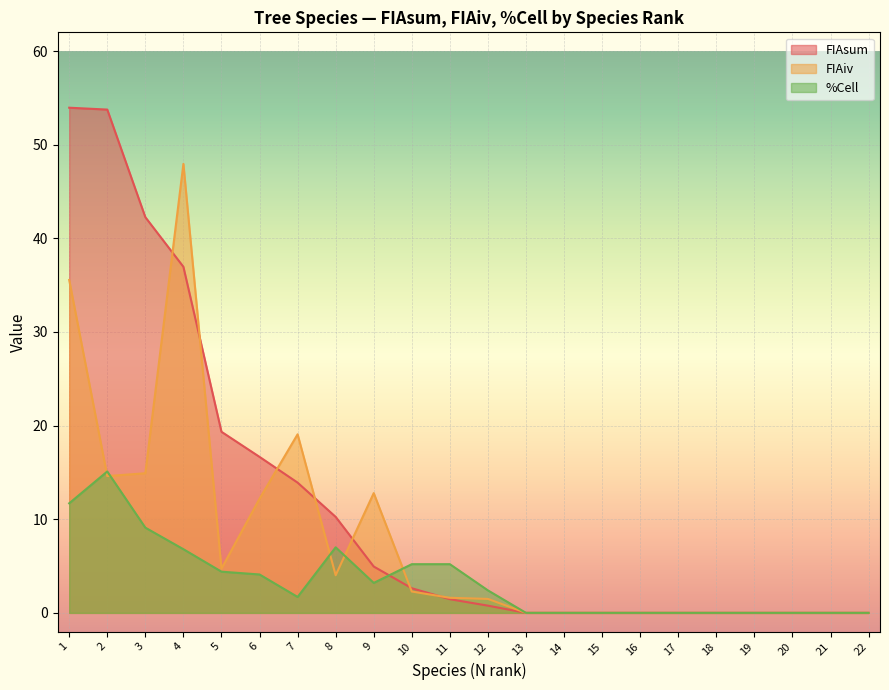

Does the chart display data point markers on the line(s)?

No